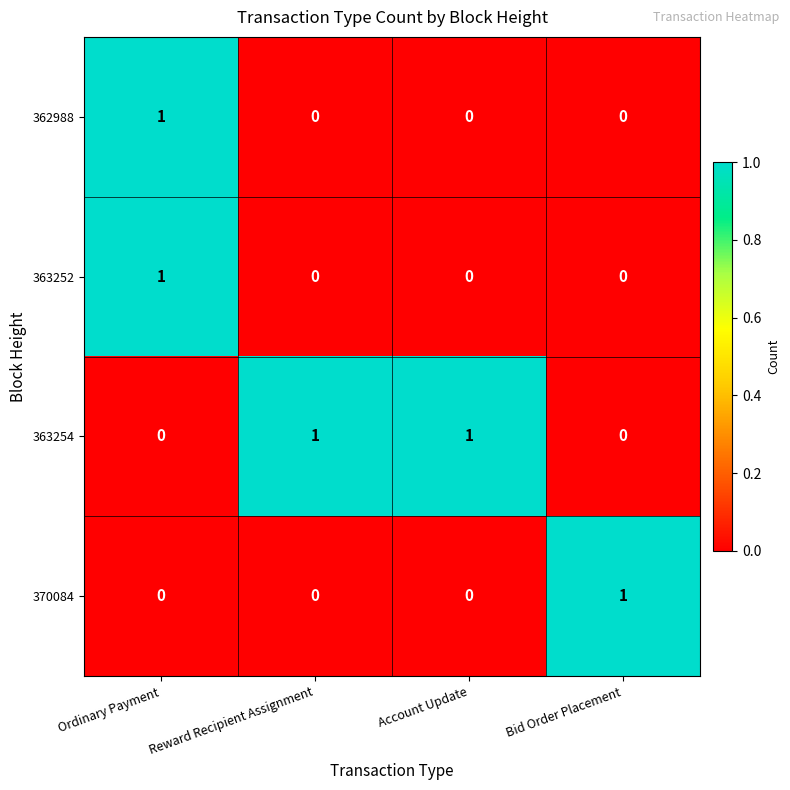

Count the number of categories in the chart.

4